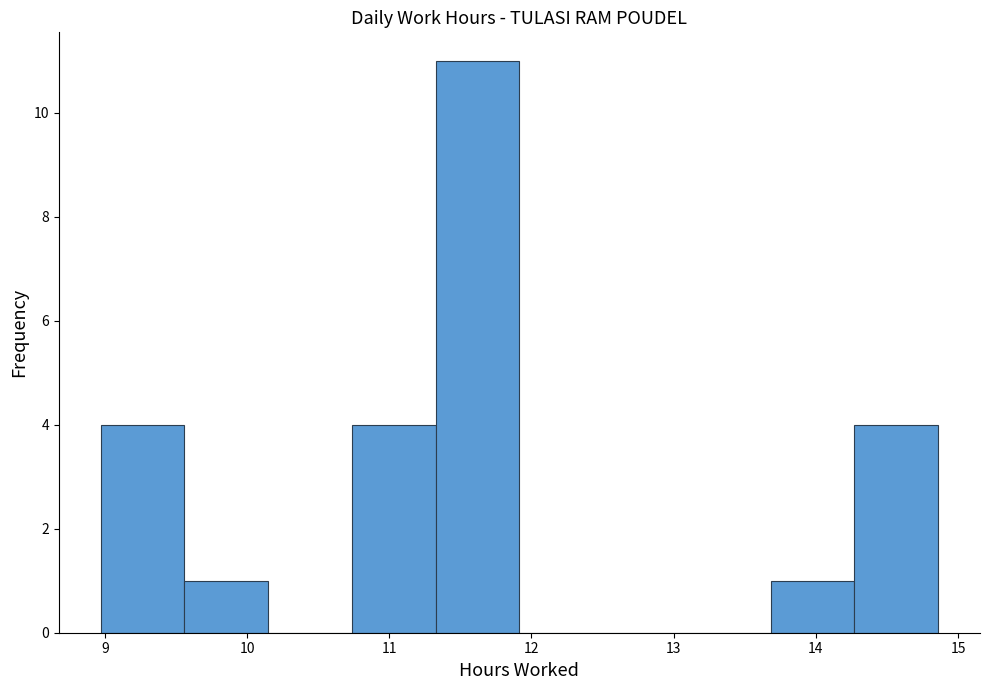

Reading left to right, list every bar in this chart as the range it spans on the x-axis followed by its height. Neither the bar edges nor the heights are printed on the chart, so give them approximately, as read against the axes.

9.0 to 9.6: 4
9.6 to 10.1: 1
10.1 to 10.7: 0
10.7 to 11.3: 4
11.3 to 11.9: 11
11.9 to 12.5: 0
12.5 to 13.1: 0
13.1 to 13.7: 0
13.7 to 14.3: 1
14.3 to 14.9: 4